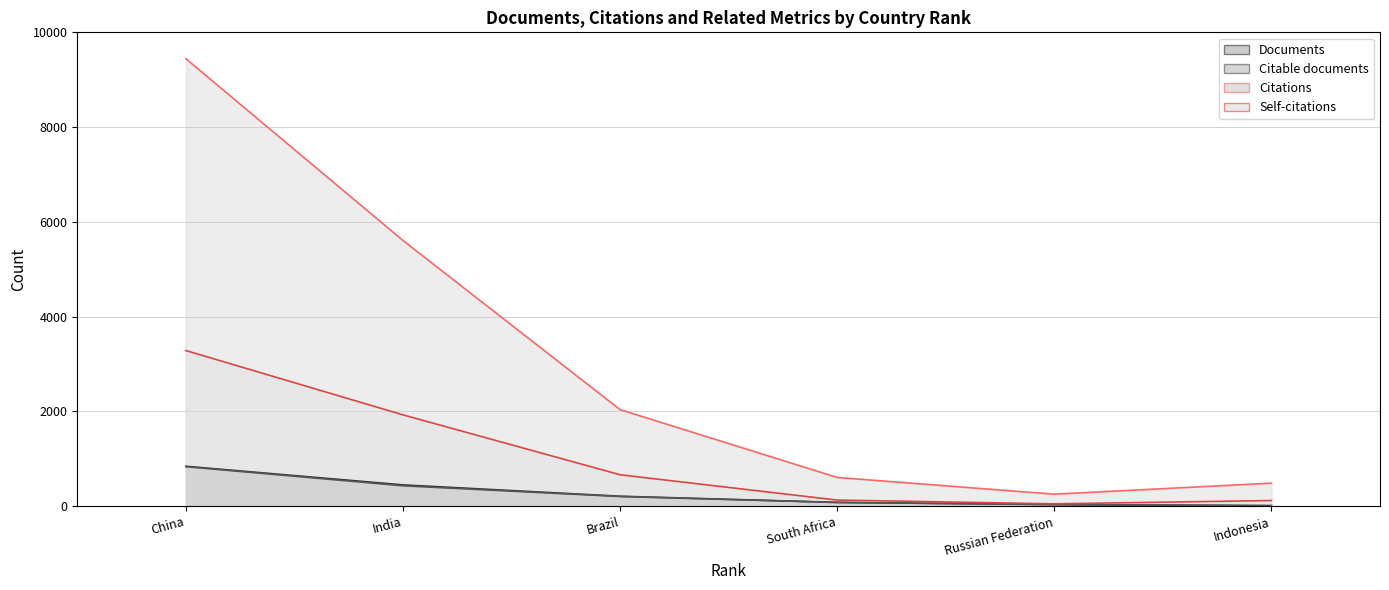

What is the difference between the second highest and second lowest values in the Self-citations series?

1808